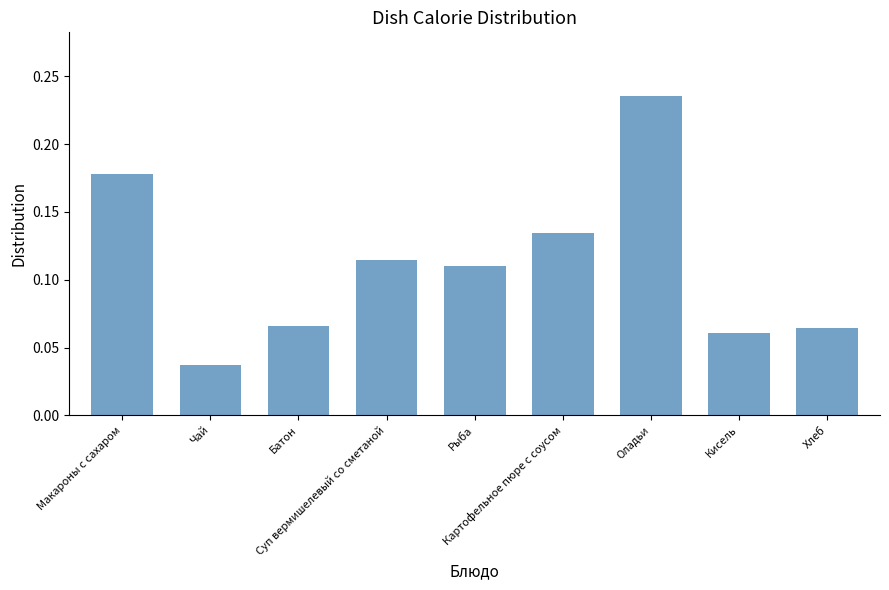

Which label corresponds to the smallest value in the chart?

Чай